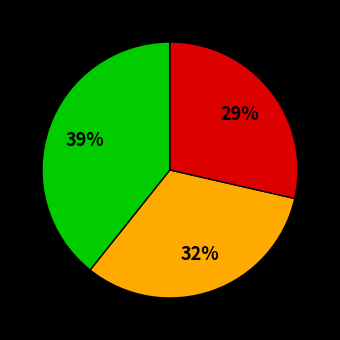

To the nearest percent, what is the average slice percentage?

33%